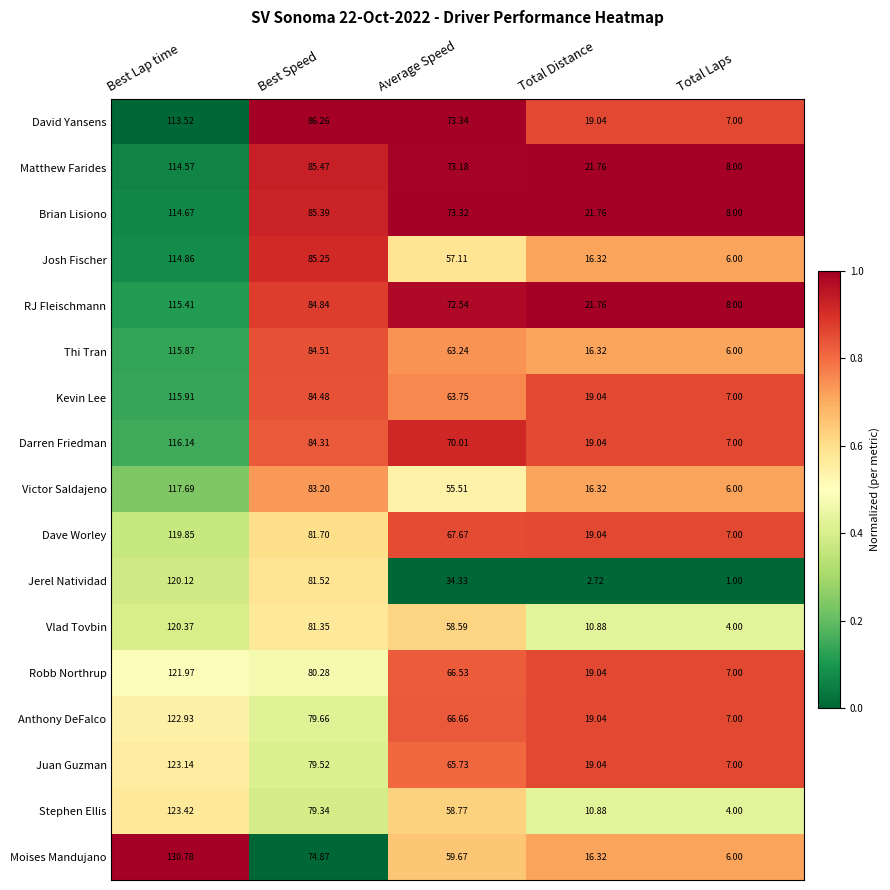

At which category is the sum across all series the highest?

Best Lap time